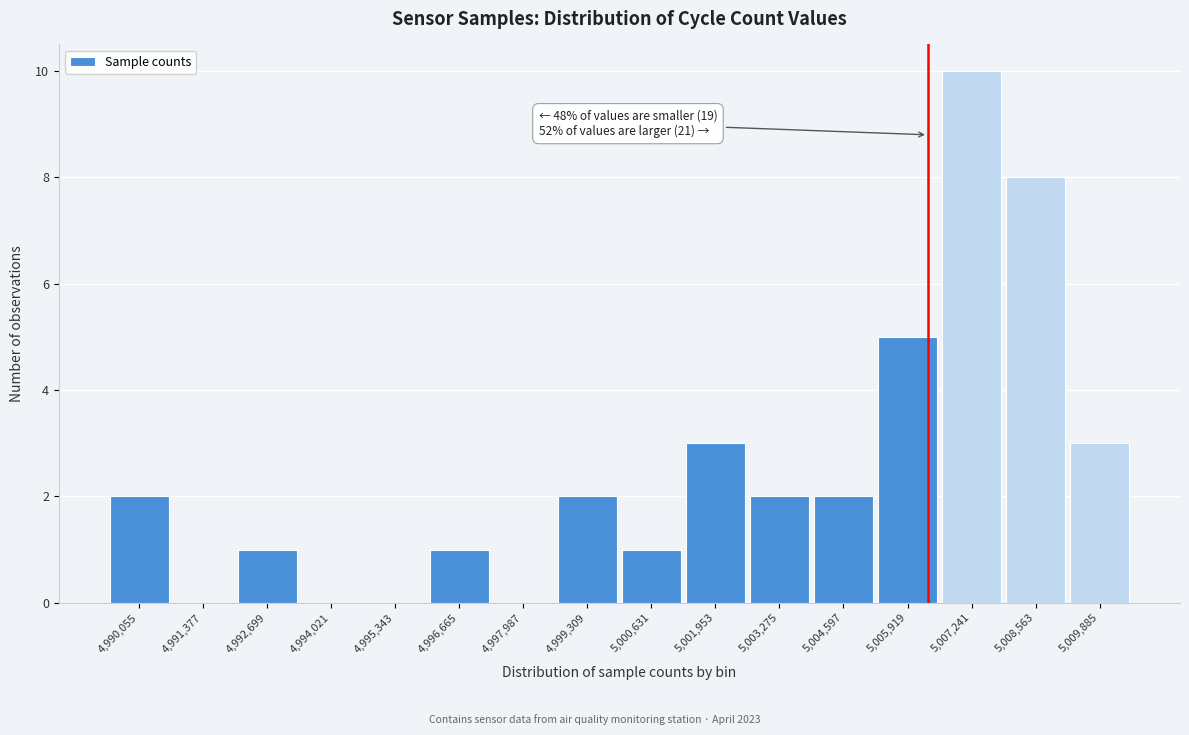

Reading left to right, extract all data points from this chart.

4,990,055=2	4,991,377=0	4,992,699=1	4,994,021=0	4,995,343=0	4,996,665=1	4,997,987=0	4,999,309=2	5,000,631=1	5,001,953=3	5,003,275=2	5,004,597=2	5,005,919=5	5,007,241=10	5,008,563=8	5,009,885=3